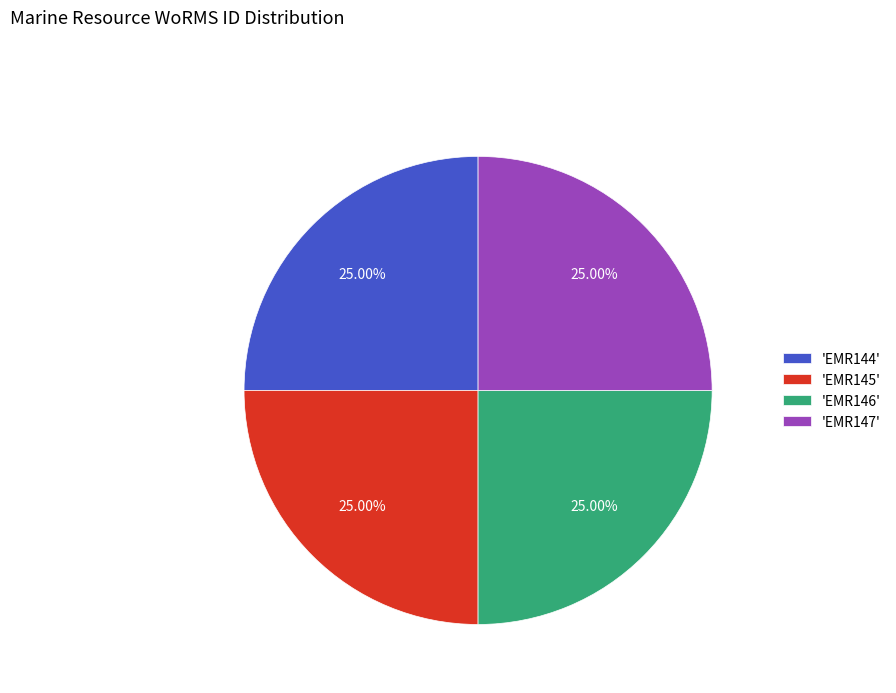

Count the number of slices in the pie.

4